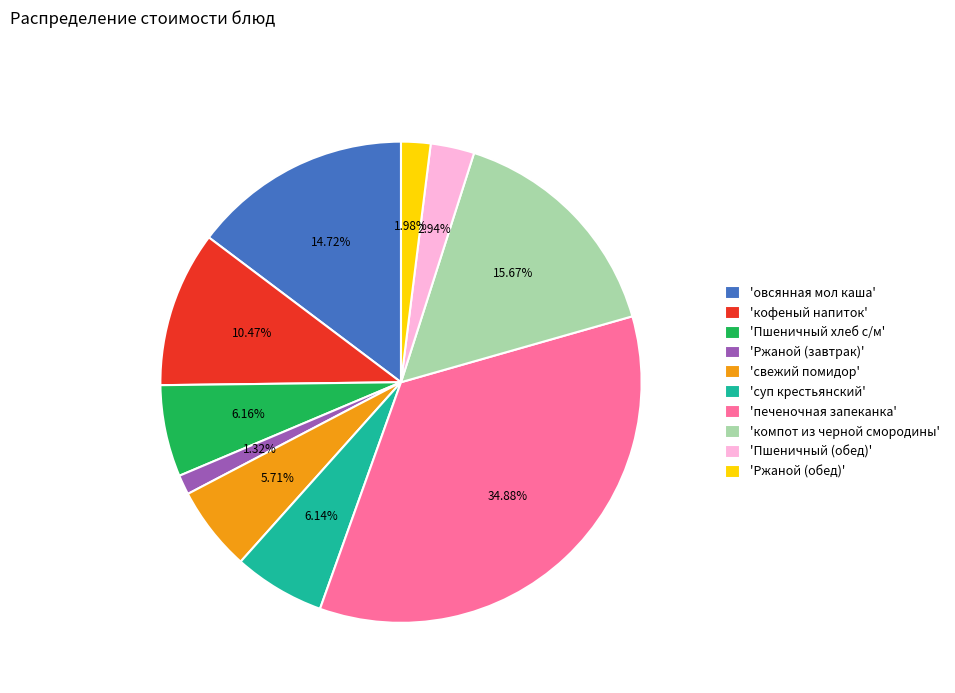

Which has a higher value, 'печеночная запеканка' or 'Пшеничный (обед)'?

'печеночная запеканка'